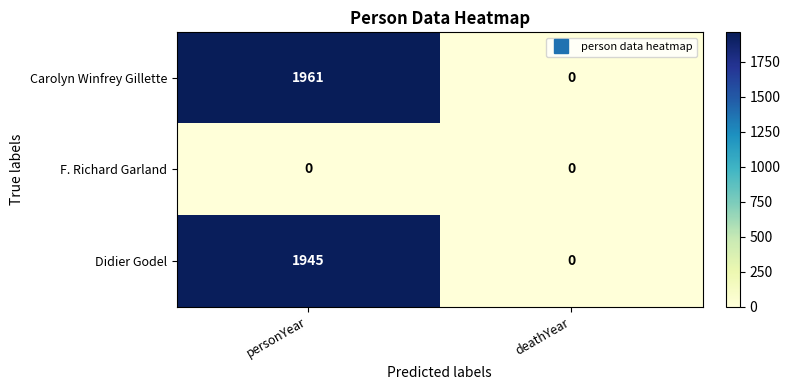

What is the sum of the Carolyn Winfrey Gillette values at personYear and deathYear?

1961